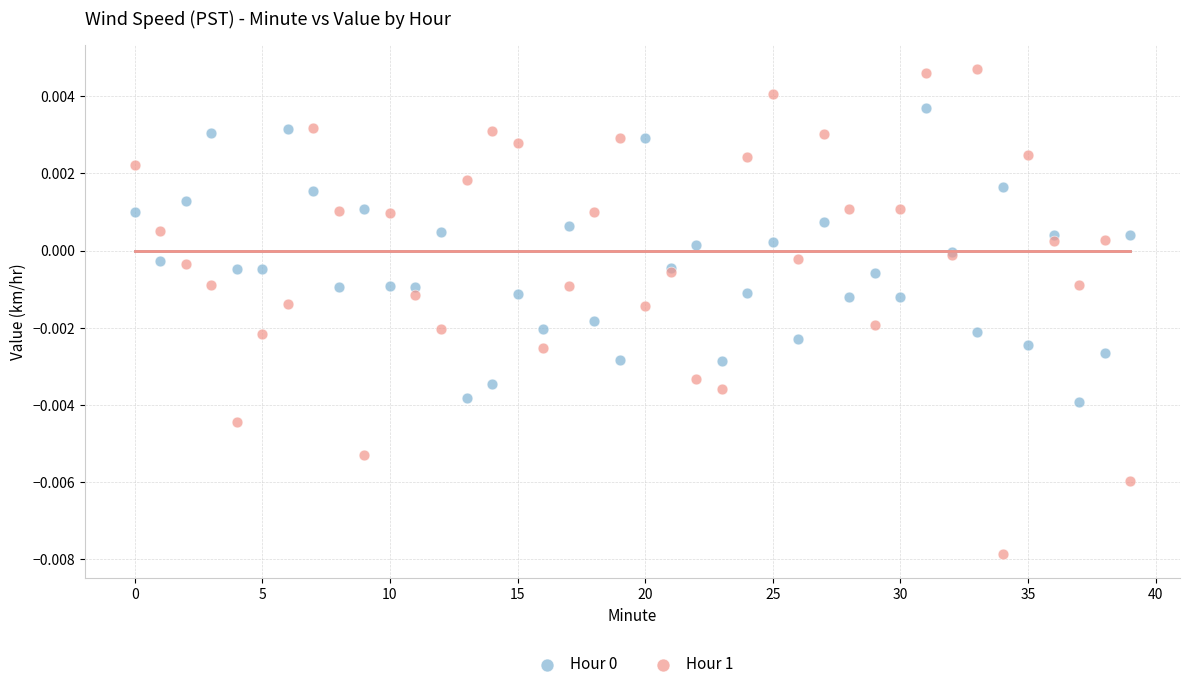

Which series has the widest spread of Y values?

Hour 1